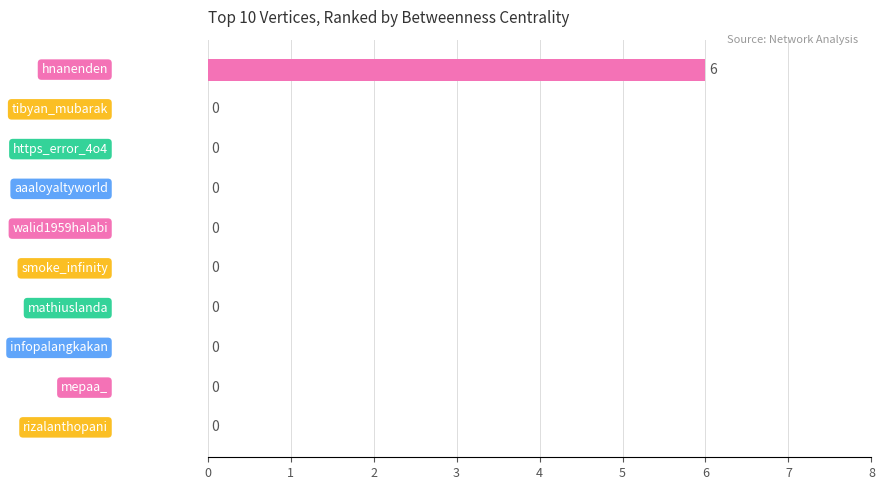

What is the sum of all values?

6